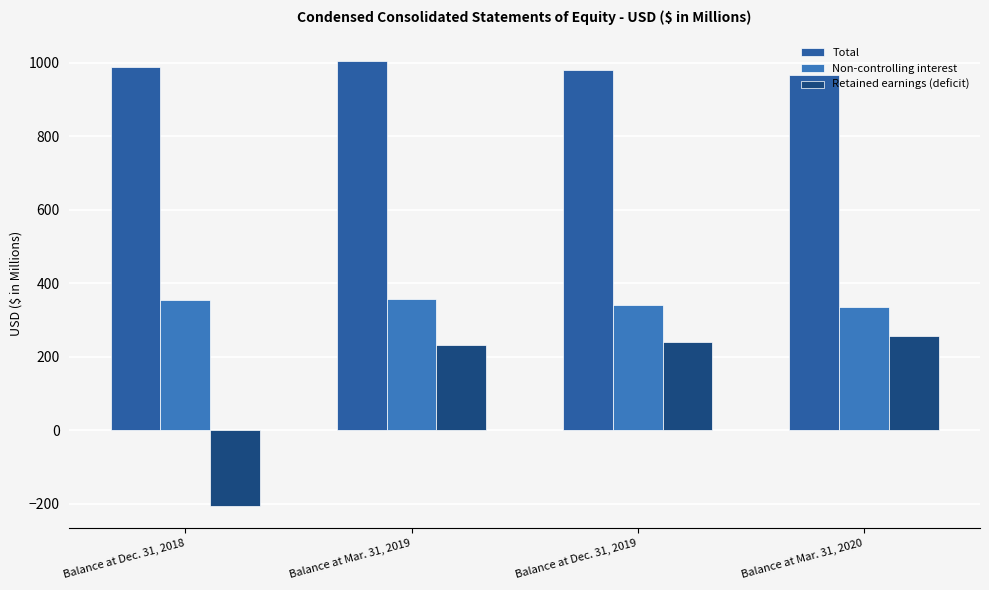

How many data points in Retained earnings (deficit) are above 239?

2